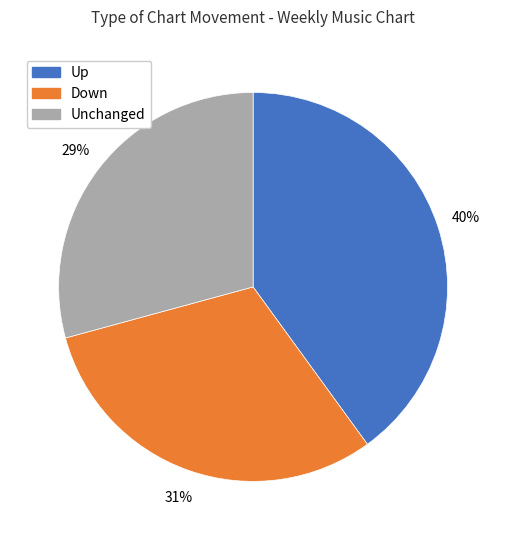

Is it true that Down is 19% of the pie?

False